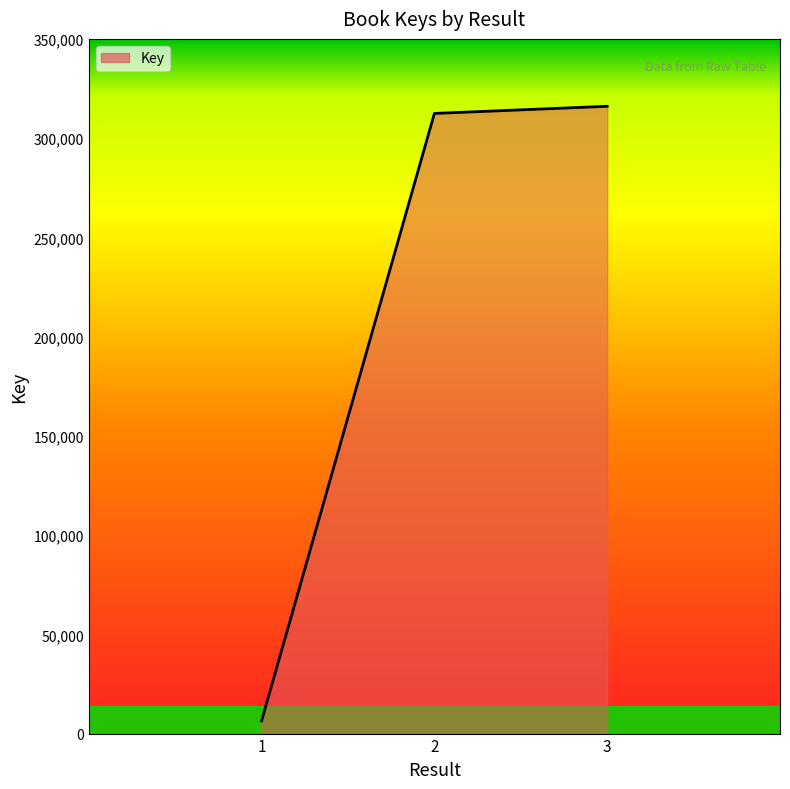

What is the smallest value displayed?

6416